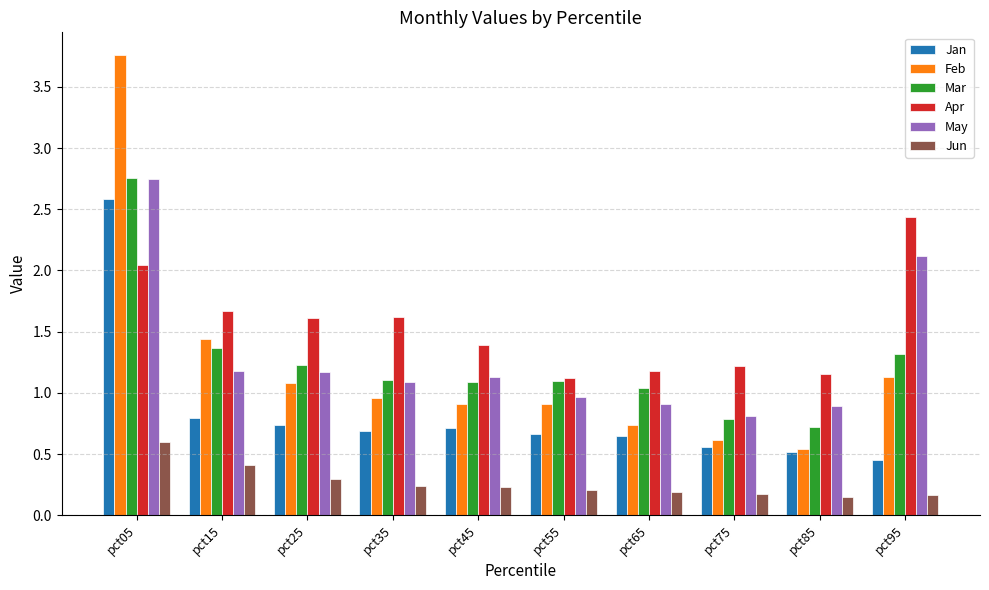

Are the bars grouped side by side (vs. stacked)?

Yes